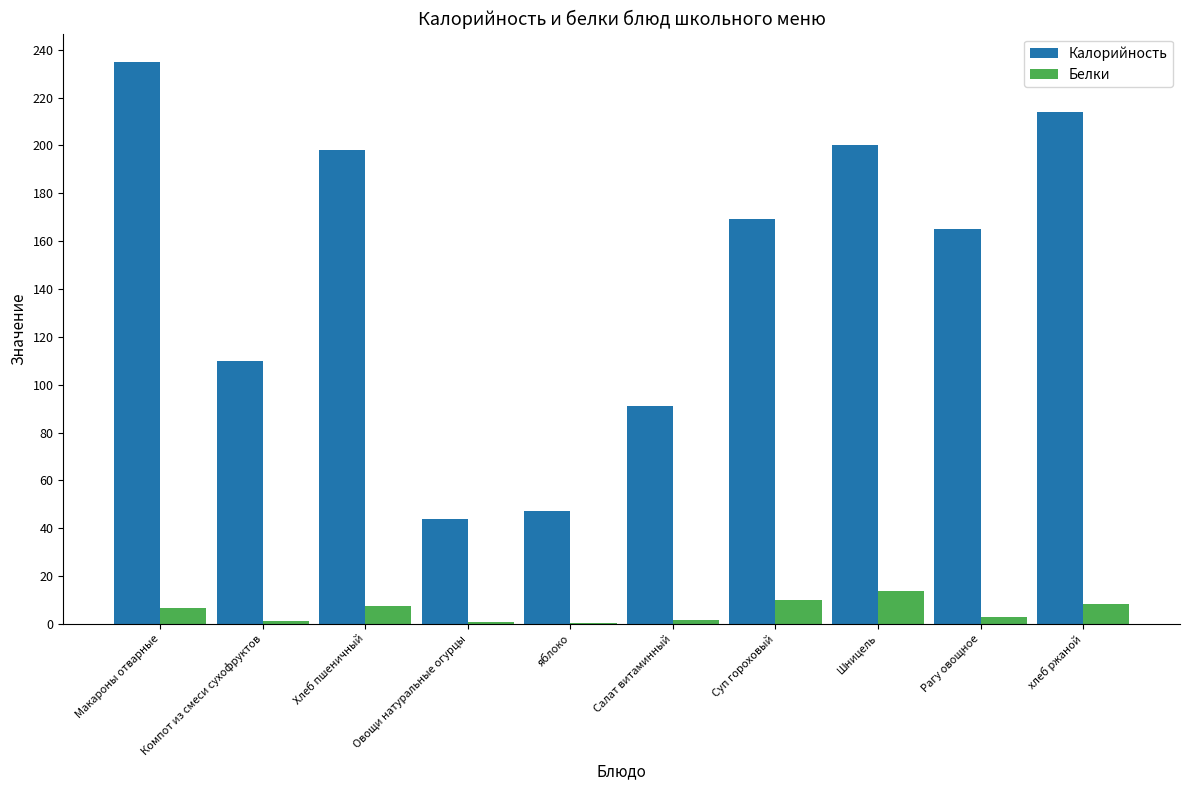

Which series has the widest spread of values?

Калорийность